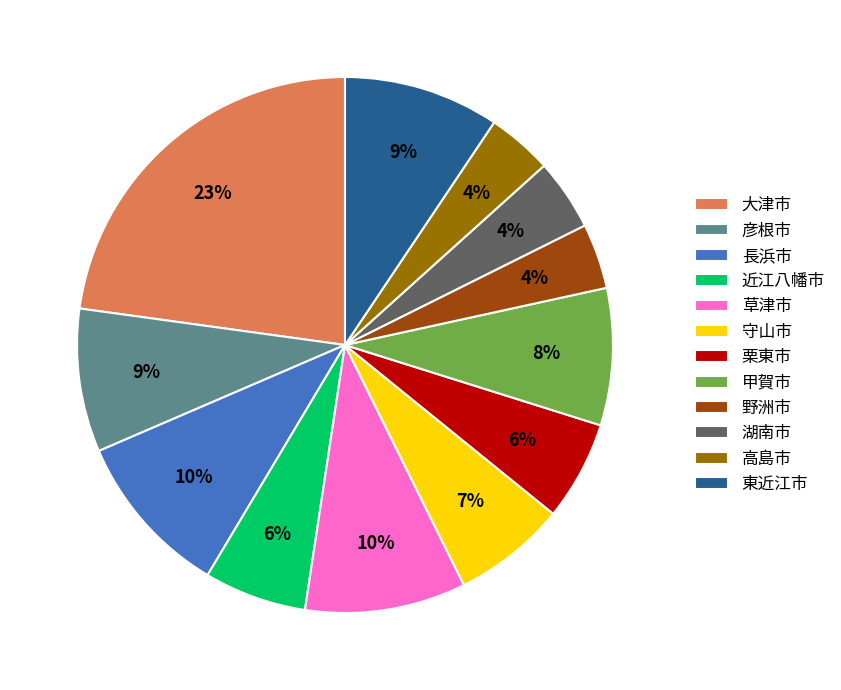

Which category has the biggest portion of the pie?

大津市